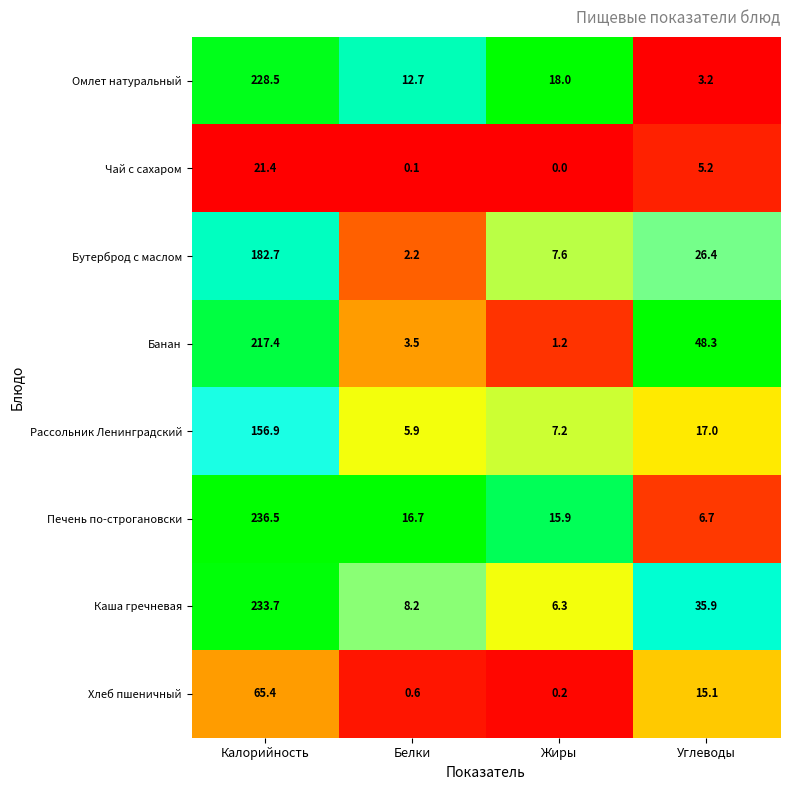

At which label does Чай с сахаром reach its peak?

Калорийность